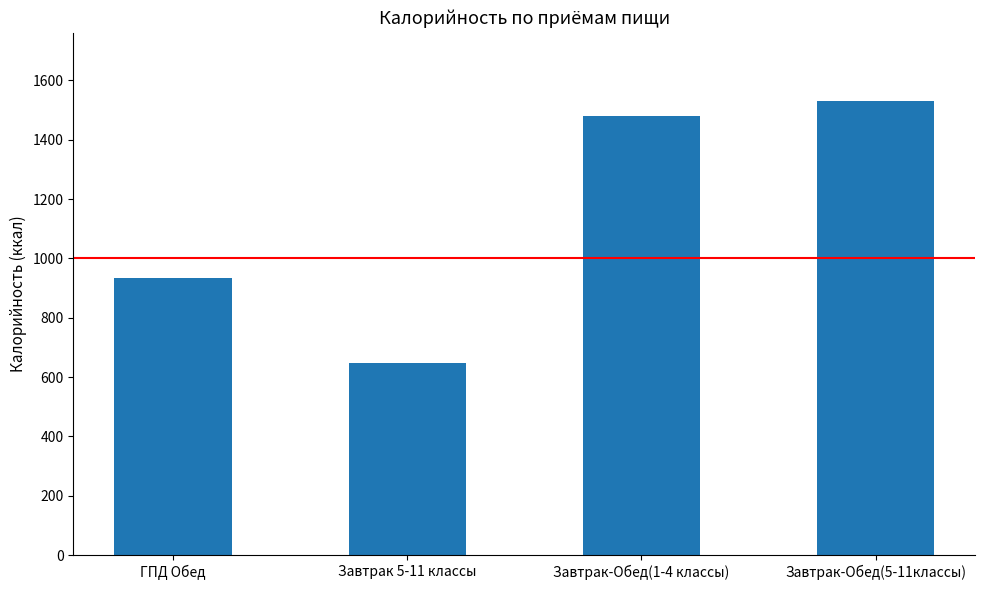

What is the difference between the values at Завтрак-Обед(5-11классы) and Завтрак 5-11 классы?

883